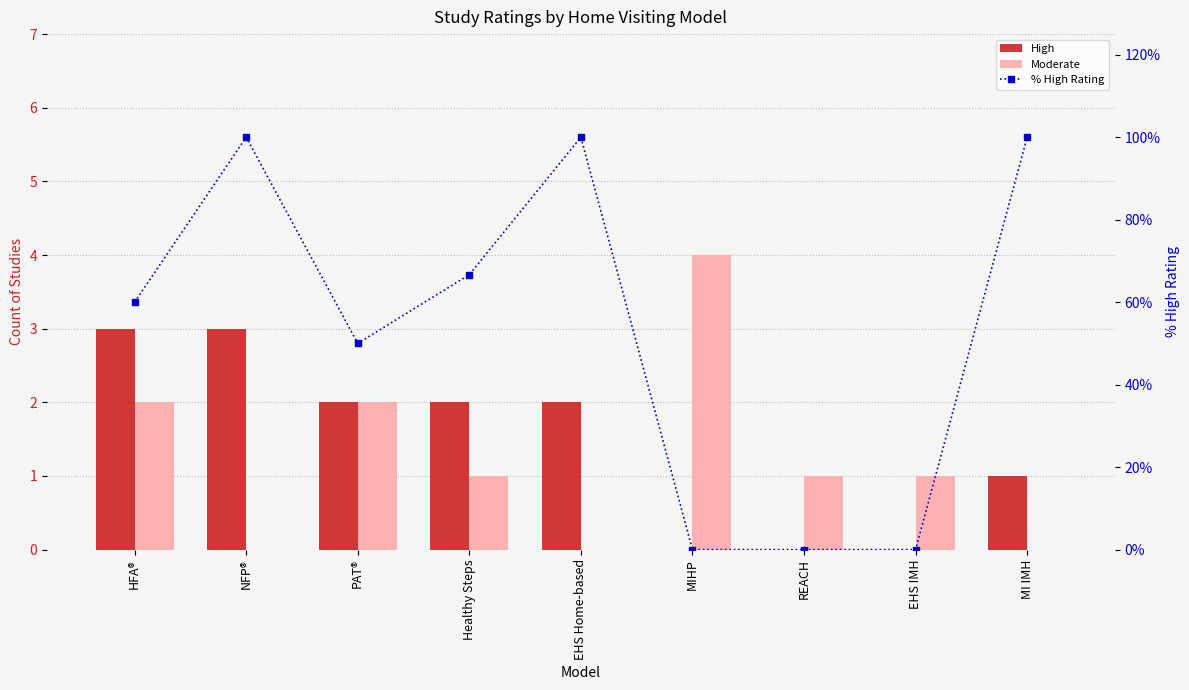

Which has a higher value, EHS IMH or EHS Home-based?

EHS Home-based